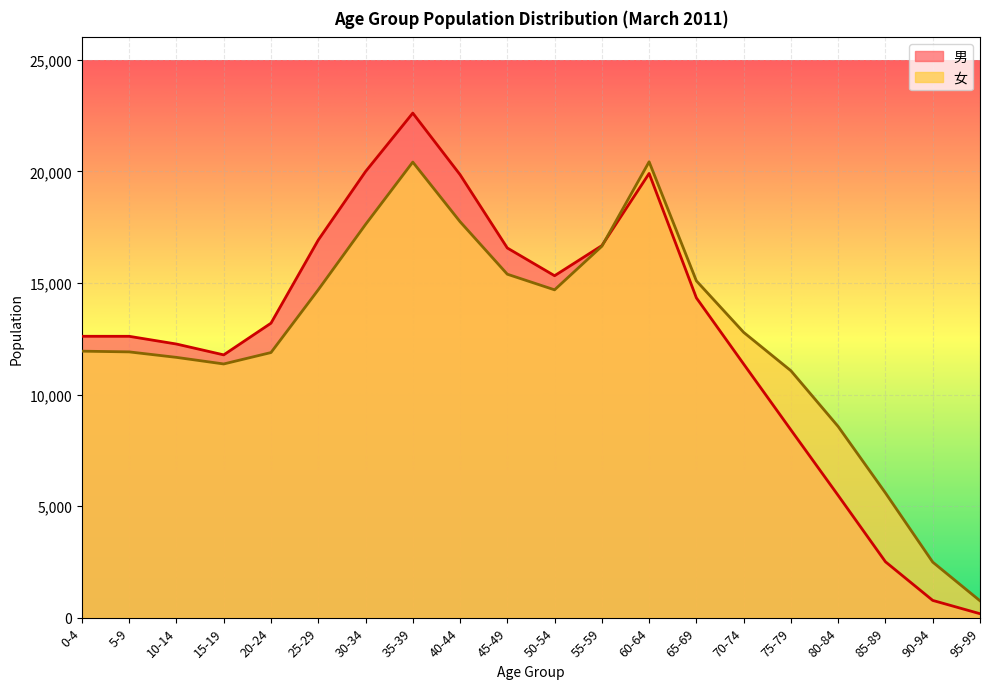

Between which two adjacent categories do 男 (0-4, 5-9, 10-14, 15-19, 20-24, 25-29, 30-34, 35-39, 40-44, 45-49, 50-54, 55-59, 60-64, 65-69, 70-74, 75-79, 80-84, 85-89, 90-94, 95-99) and 女 (0-4, 5-9, 10-14, 15-19, 20-24, 25-29, 30-34, 35-39, 40-44, 45-49, 50-54, 55-59, 60-64, 65-69, 70-74, 75-79, 80-84, 85-89, 90-94, 95-99) first intersect?

55-59 and 60-64